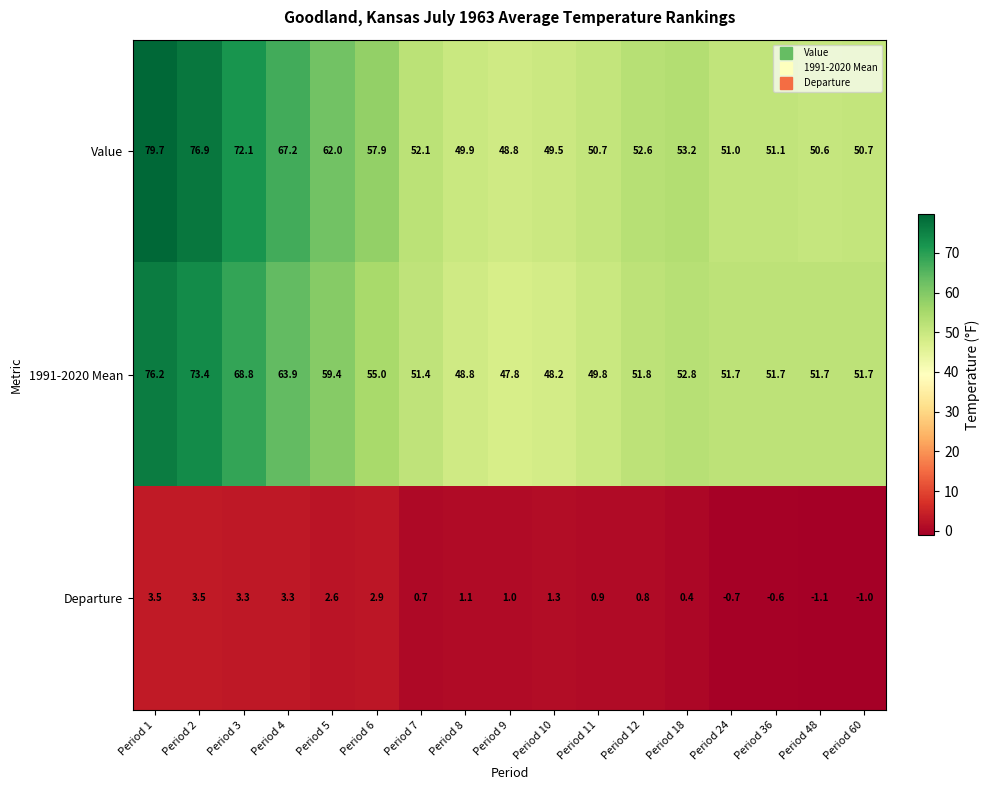

Rank the series by their maximum value, from highest to lowest.

Value, 1991-2020 Mean, Departure